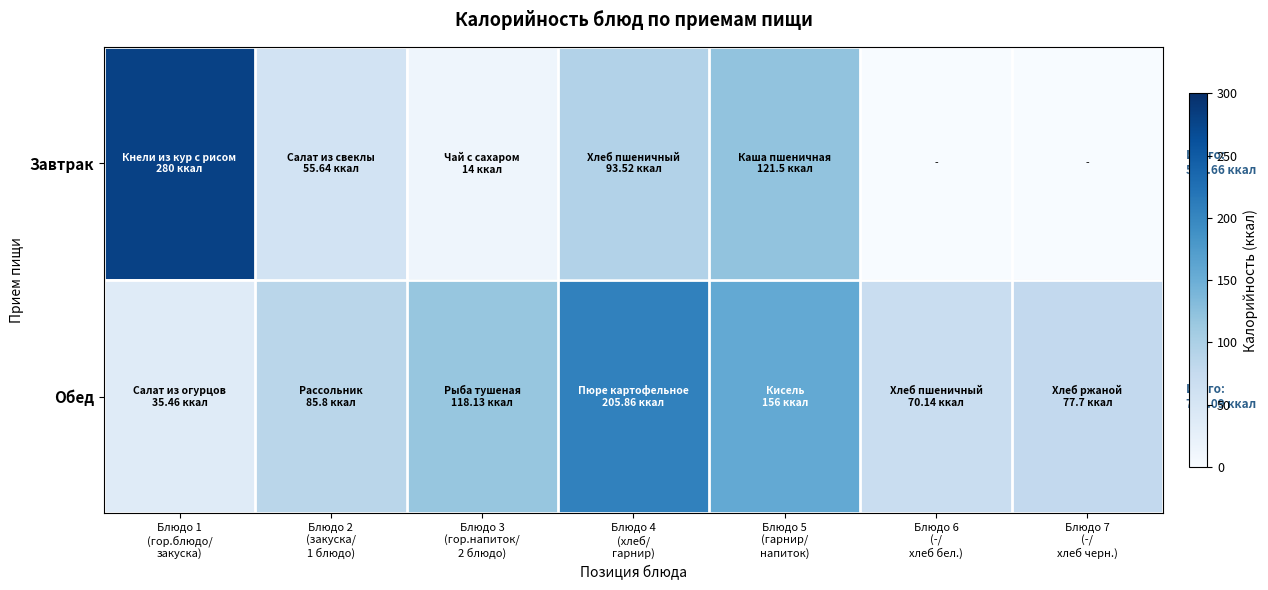

Reading right to left, extract all data points from this chart.

Завтрак: Блюдо 7
(-/
хлеб черн.)=0.0	Блюдо 6
(-/
хлеб бел.)=0.0	Блюдо 5
(гарнир/
напиток)=121.5	Блюдо 4
(хлеб/
гарнир)=93.5	Блюдо 3
(гор.напиток/
2 блюдо)=14.0	Блюдо 2
(закуска/
1 блюдо)=55.6	Блюдо 1
(гор.блюдо/
закуска)=280.0
Обед: Блюдо 7
(-/
хлеб черн.)=77.7	Блюдо 6
(-/
хлеб бел.)=70.1	Блюдо 5
(гарнир/
напиток)=156.0	Блюдо 4
(хлеб/
гарнир)=205.9	Блюдо 3
(гор.напиток/
2 блюдо)=118.1	Блюдо 2
(закуска/
1 блюдо)=85.8	Блюдо 1
(гор.блюдо/
закуска)=35.5